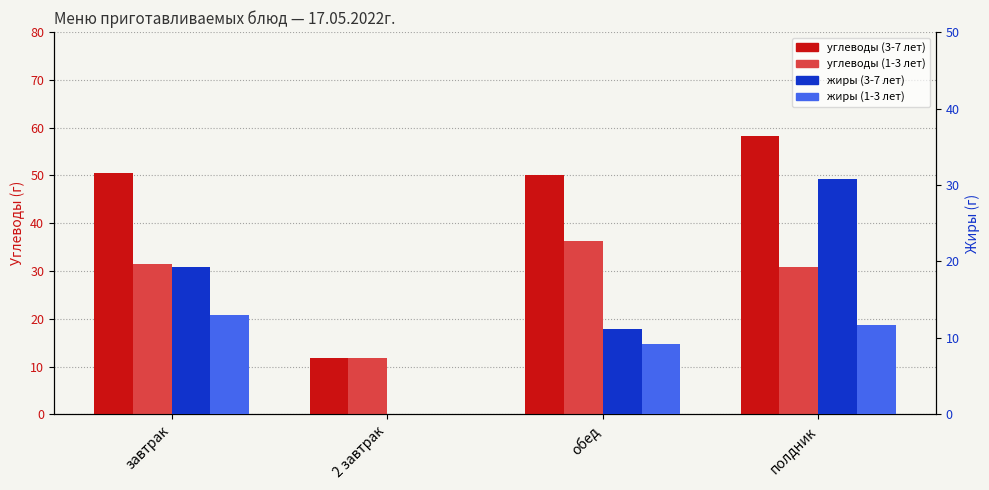

Is it true that углеводы (3-7 лет) equals 50.2 at обед?

True